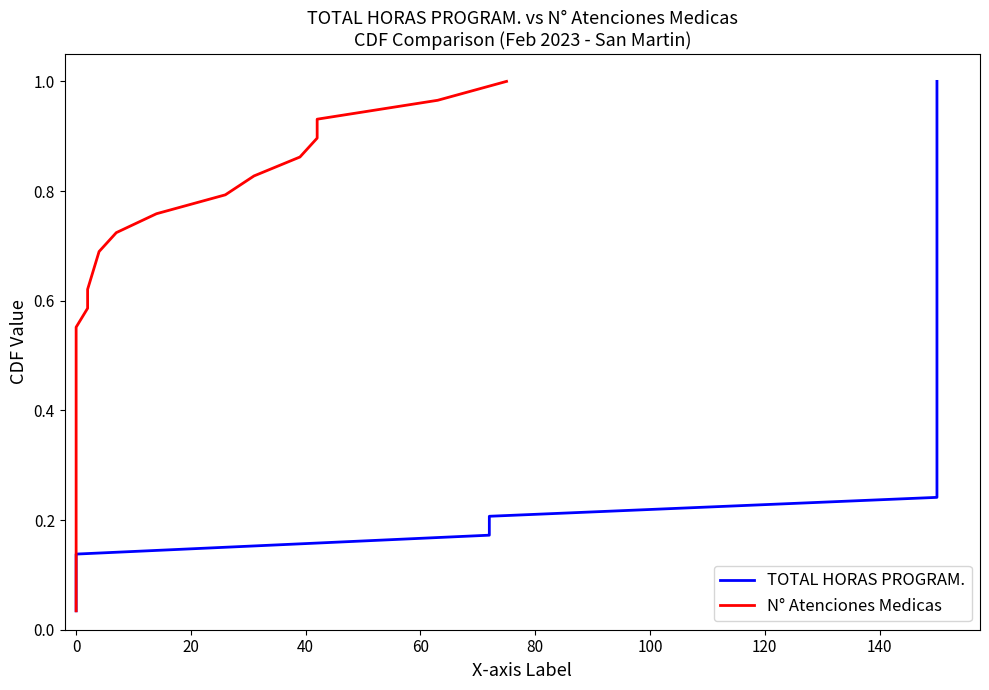

What is the sum of all N° Atenciones Medicas values?

15.0